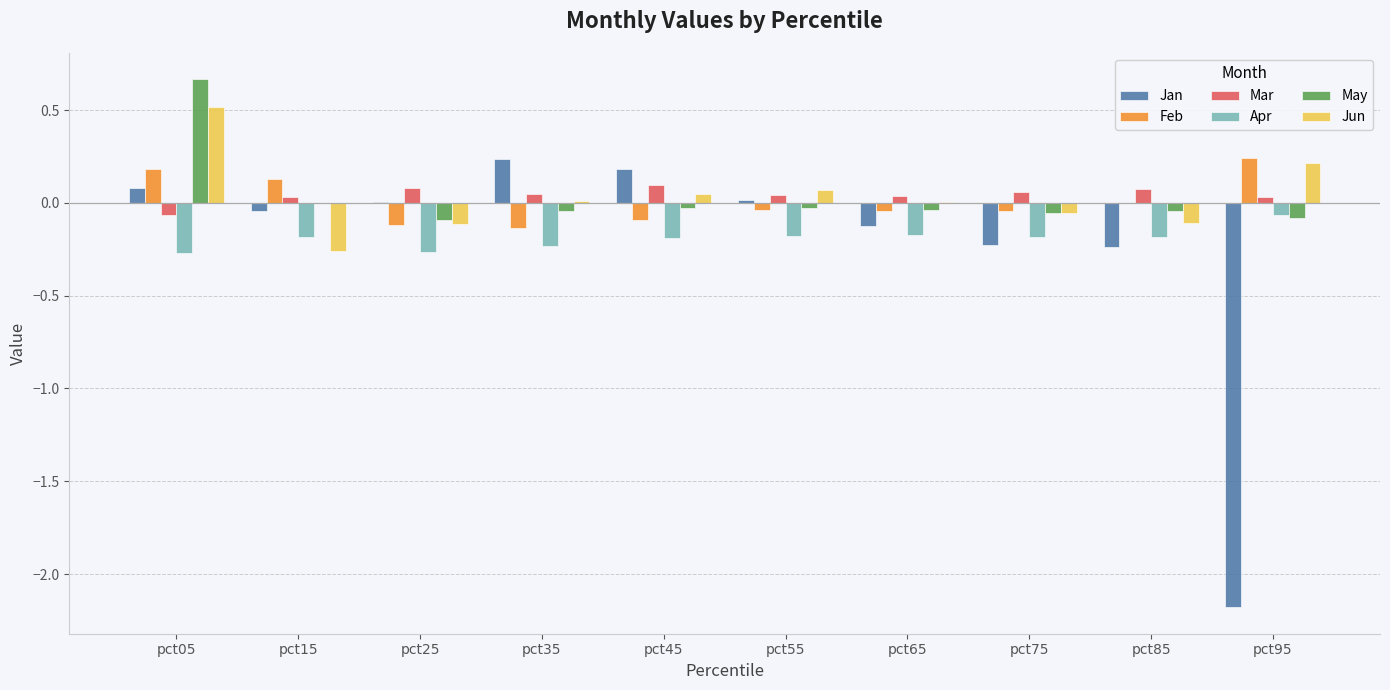

Is the value of Mar at pct45 greater than the value of Apr at pct65?

Yes